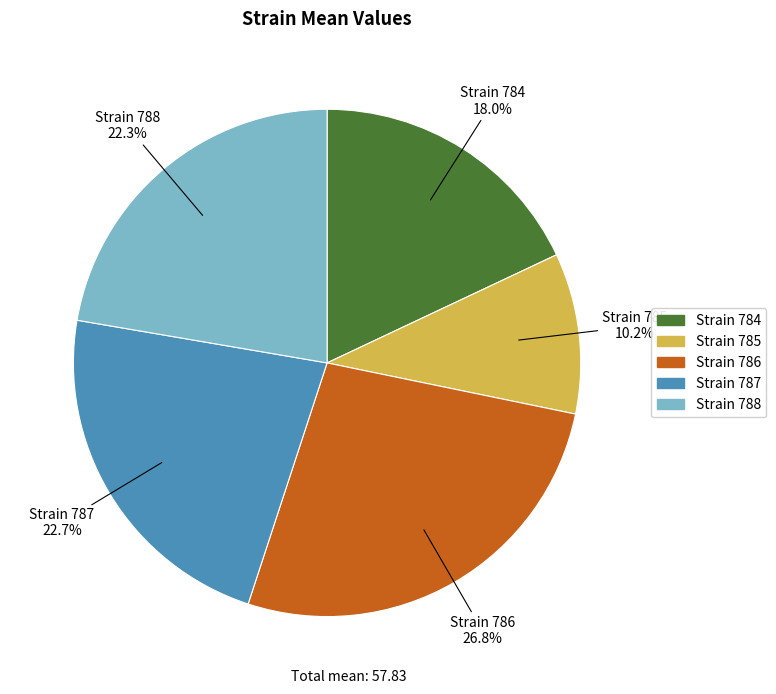

Is there any slice that represents more than half of the pie?

No